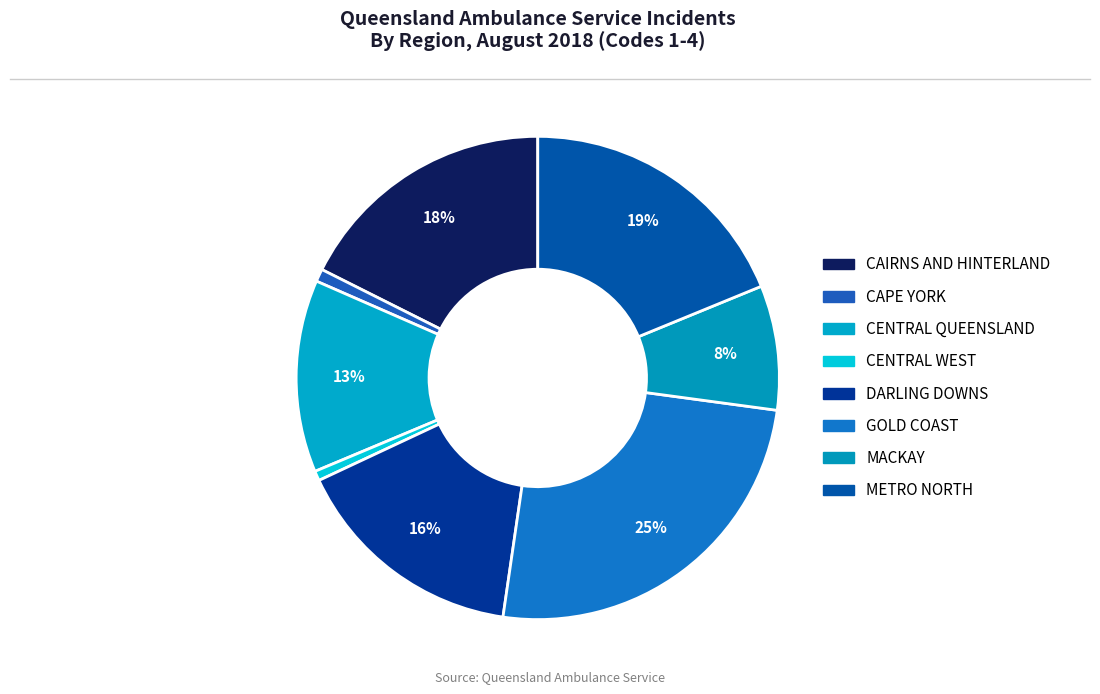

Count the number of slices in the pie.

8